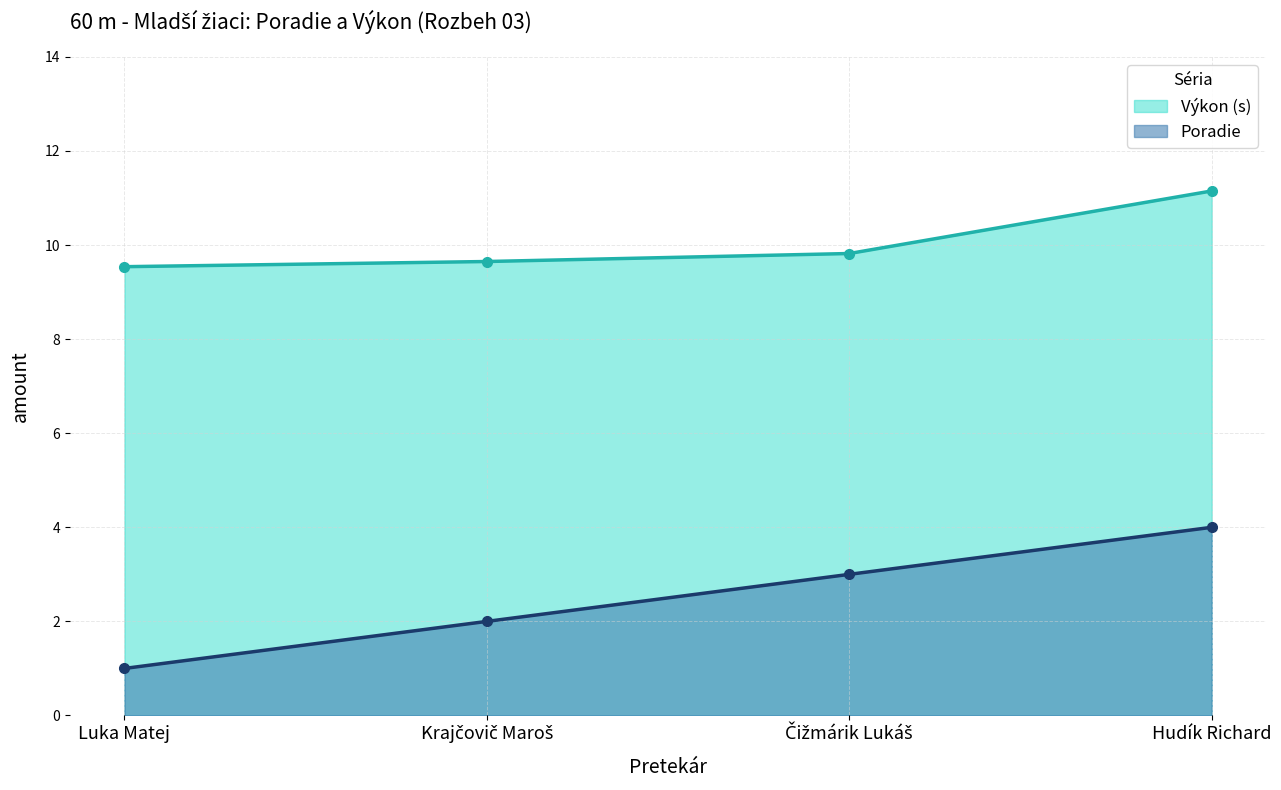

What is the difference between the maximum and minimum values in the Poradie series?

3.0